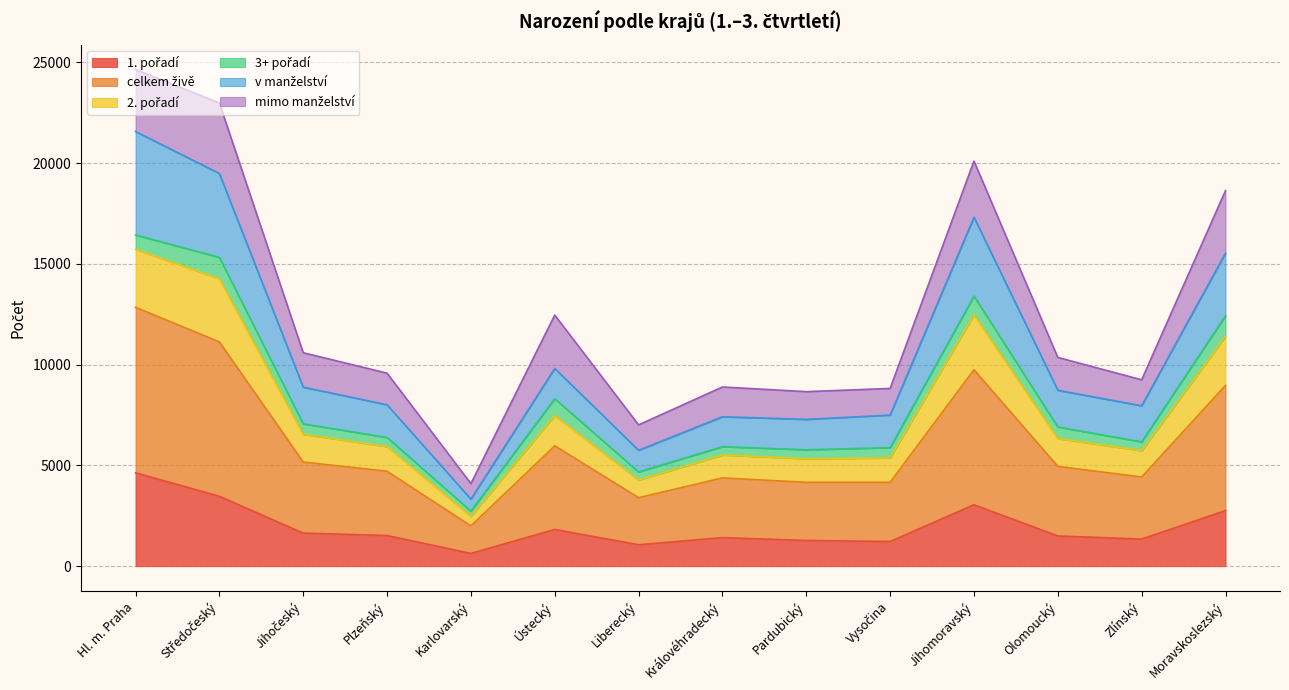

What is the label of the 12th point from the right?

Jihočeský